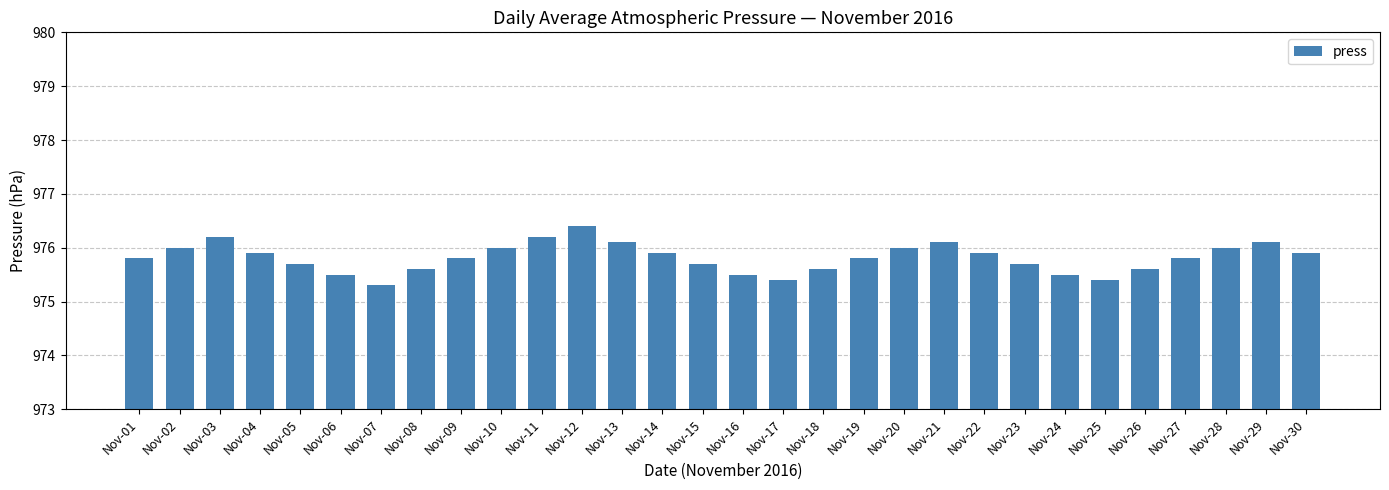

Count the number of categories in the chart.

30